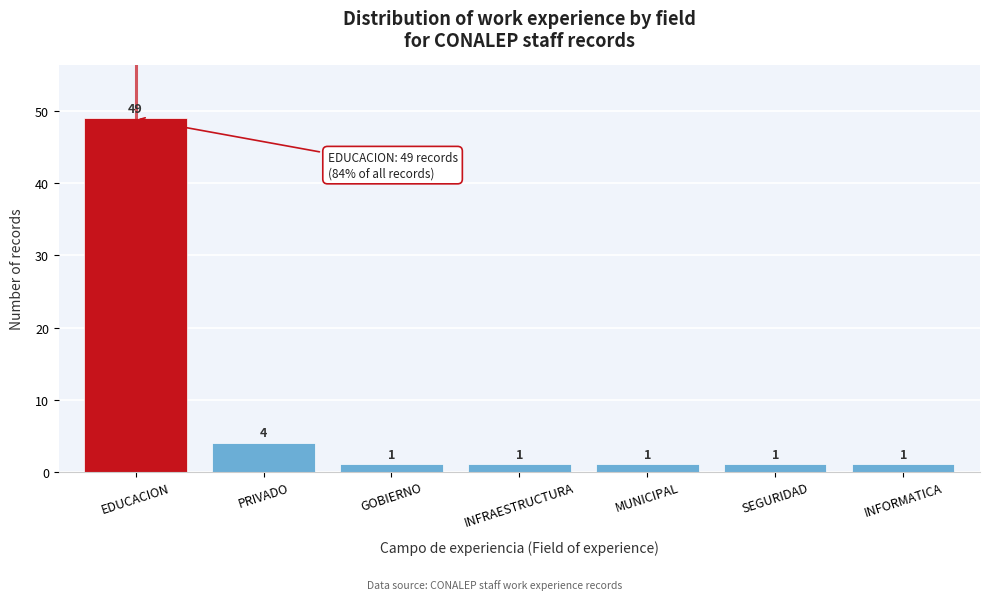

Reading right to left, extract all data points from this chart.

INFORMATICA=1	SEGURIDAD=1	MUNICIPAL=1	INFRAESTRUCTURA=1	GOBIERNO=1	PRIVADO=4	EDUCACION=49